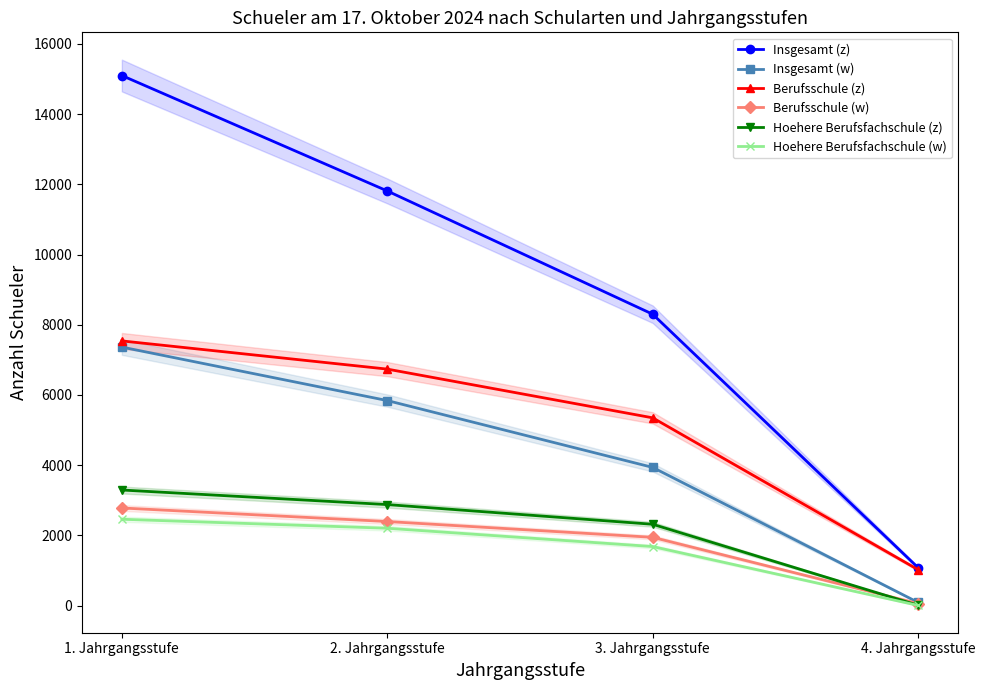

Is it true that Hoehere Berufsfachschule (z) equals 3198 at 3. Jahrgangsstufe?

False